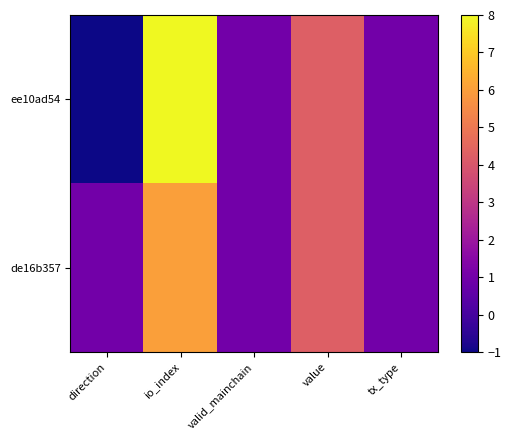

At how many categories does at least one series exceed 3?

2